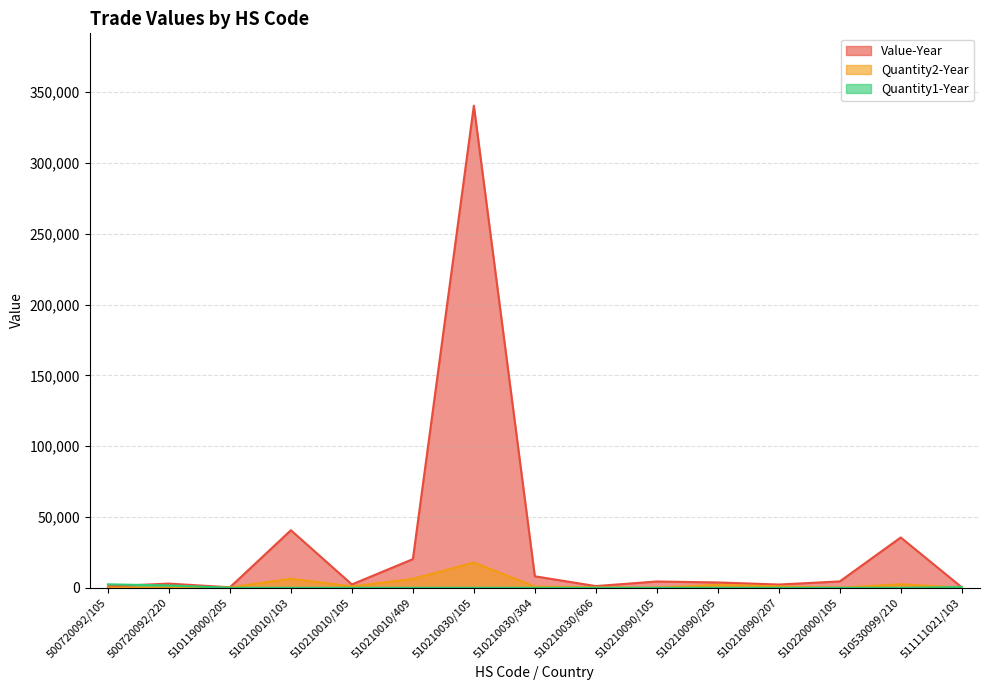

True or false: Quantity1-Year has a value of -941 at 510210090/207.

False